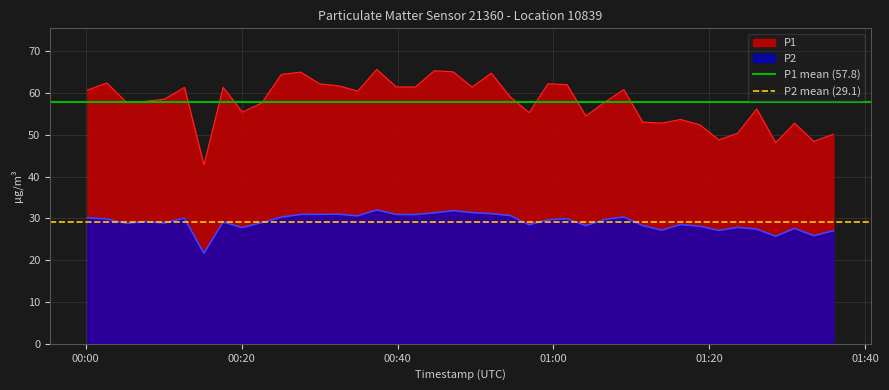

Does the chart display data point markers on the line(s)?

No